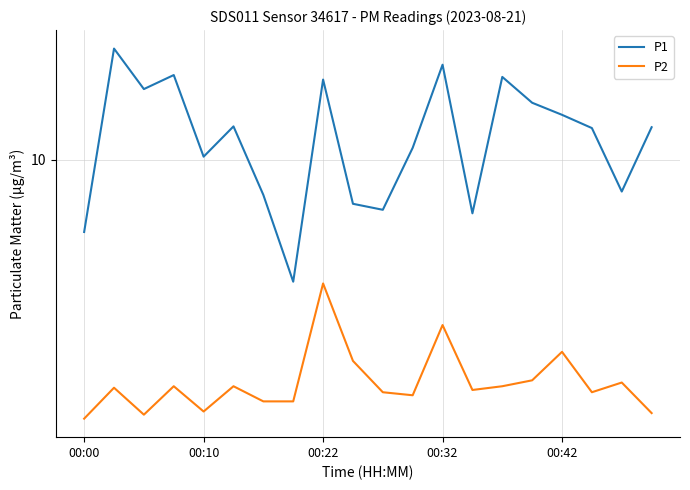

At 00:10, list the series in order from largest to smallest.

P1, P2